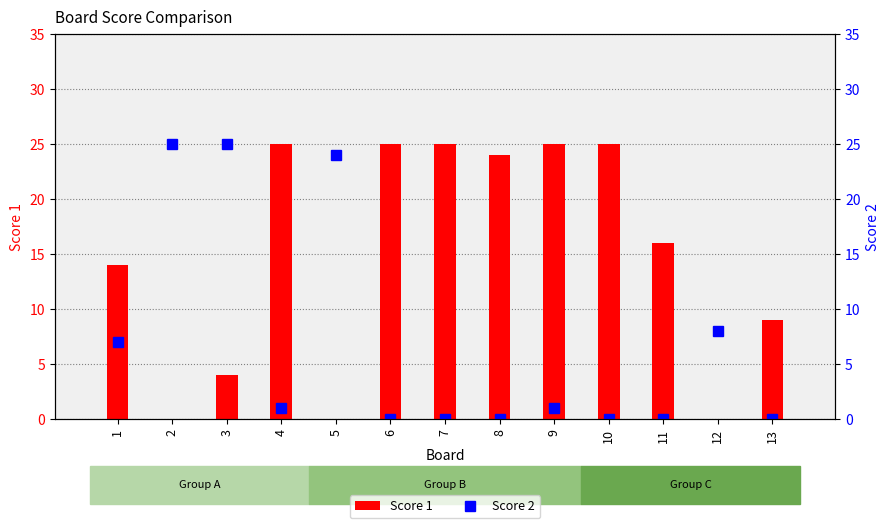

Count the number of categories in the chart.

13